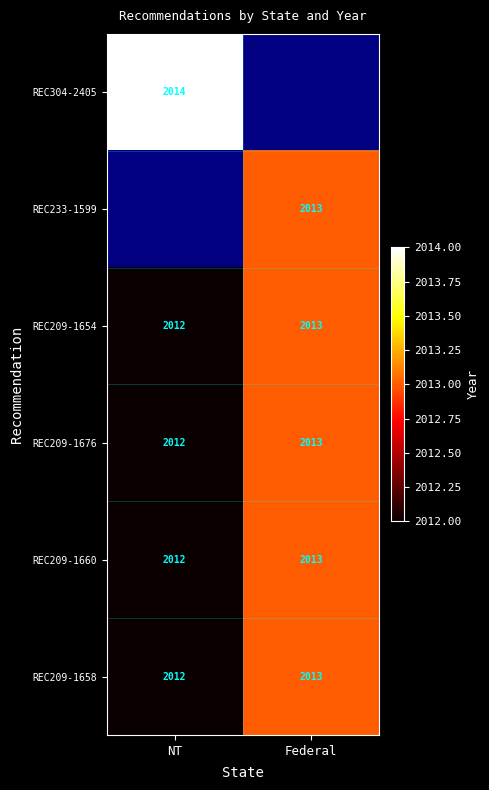

List the labels in order of REC209-1660 value, smallest first.

NT, Federal